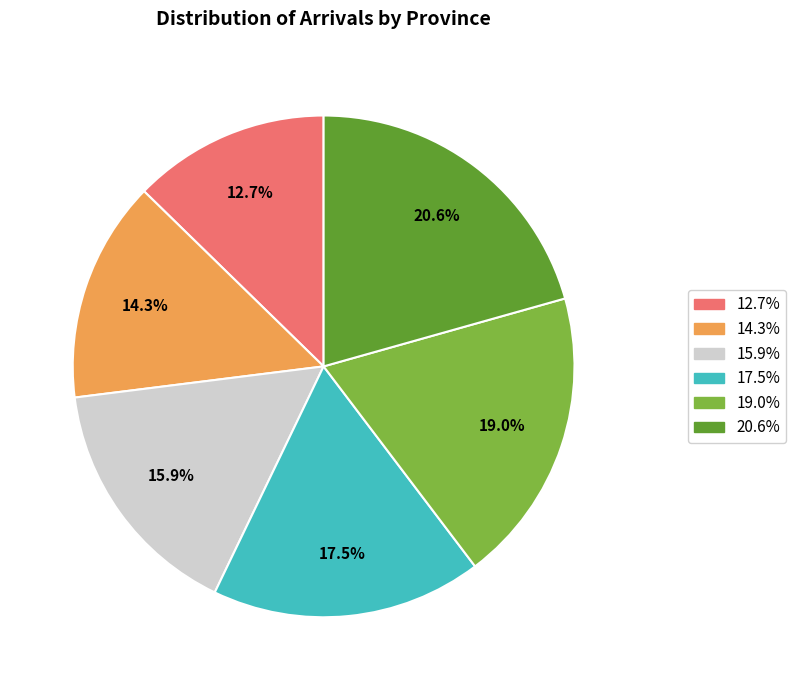

Does any single category account for the majority?

No